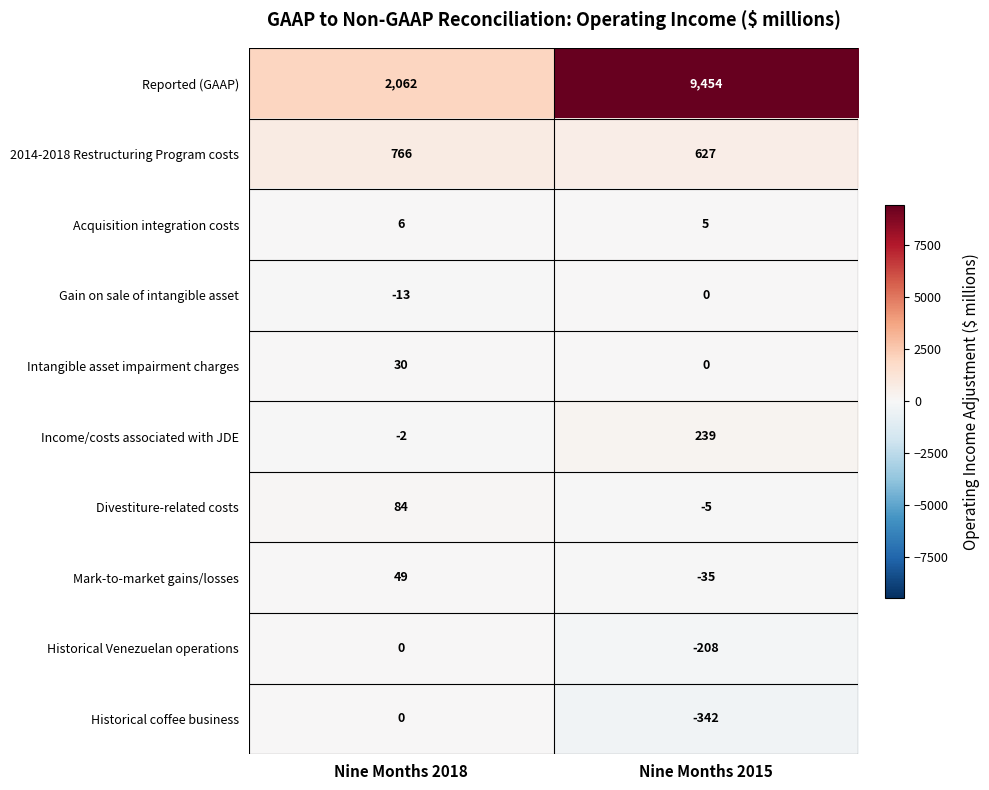

At how many categories does at least one series exceed 103?

2